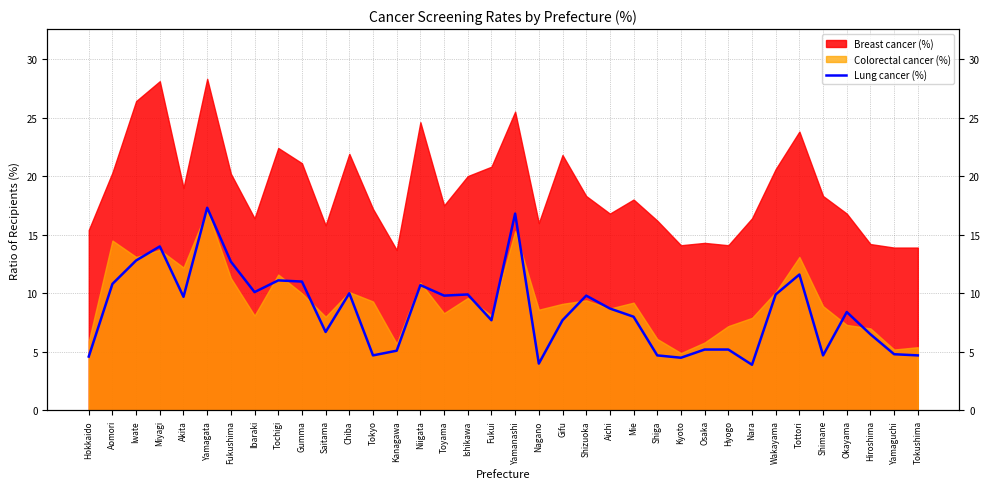

Where is the first local maximum?

Miyagi